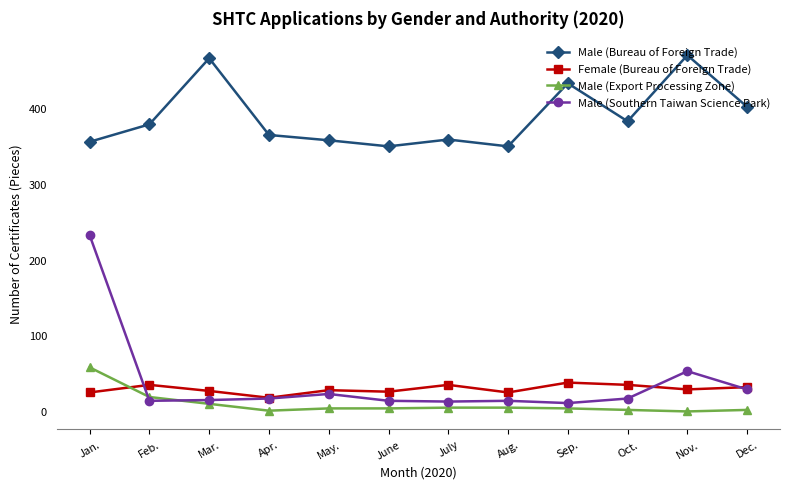

What is the difference between the highest and lowest values at Aug.?

344